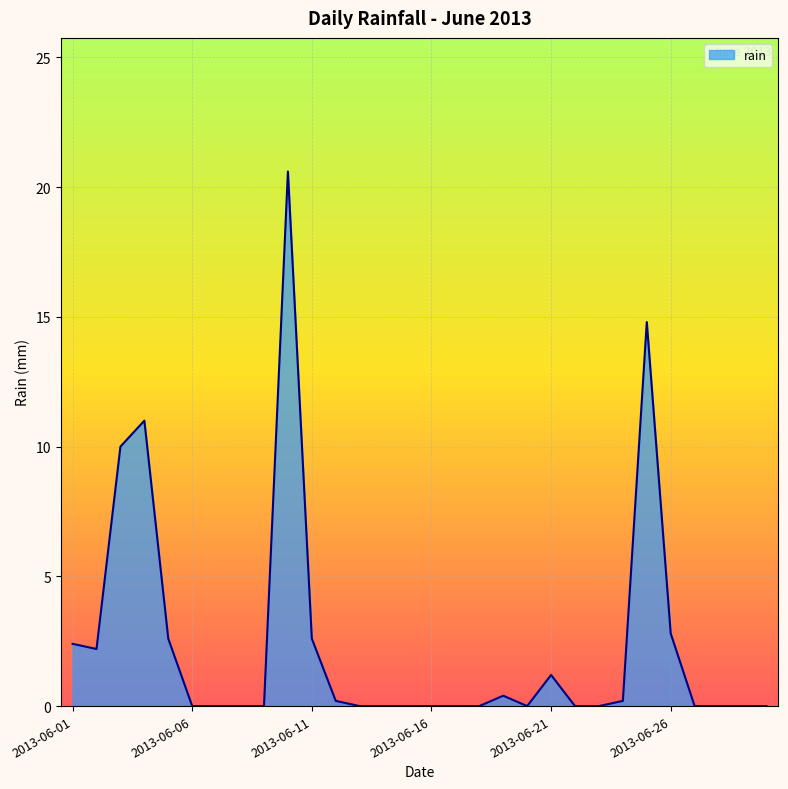

What is the greatest value displayed?

20.6